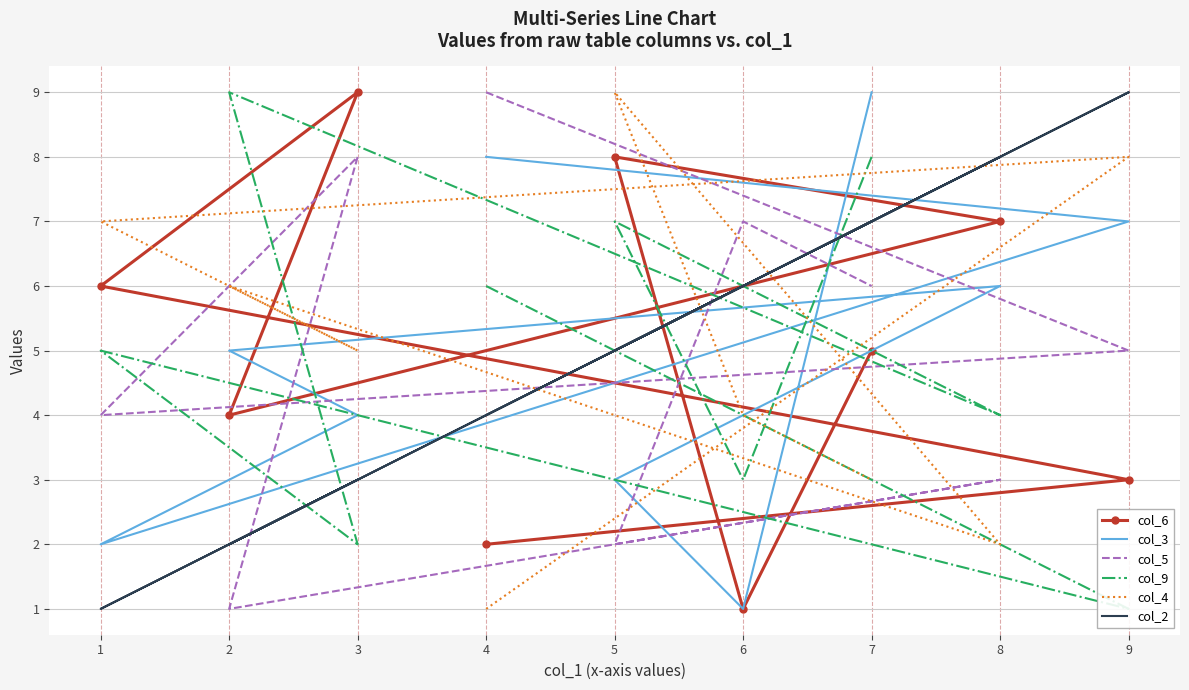

How many intersections are there between col_2 and col_6?

4